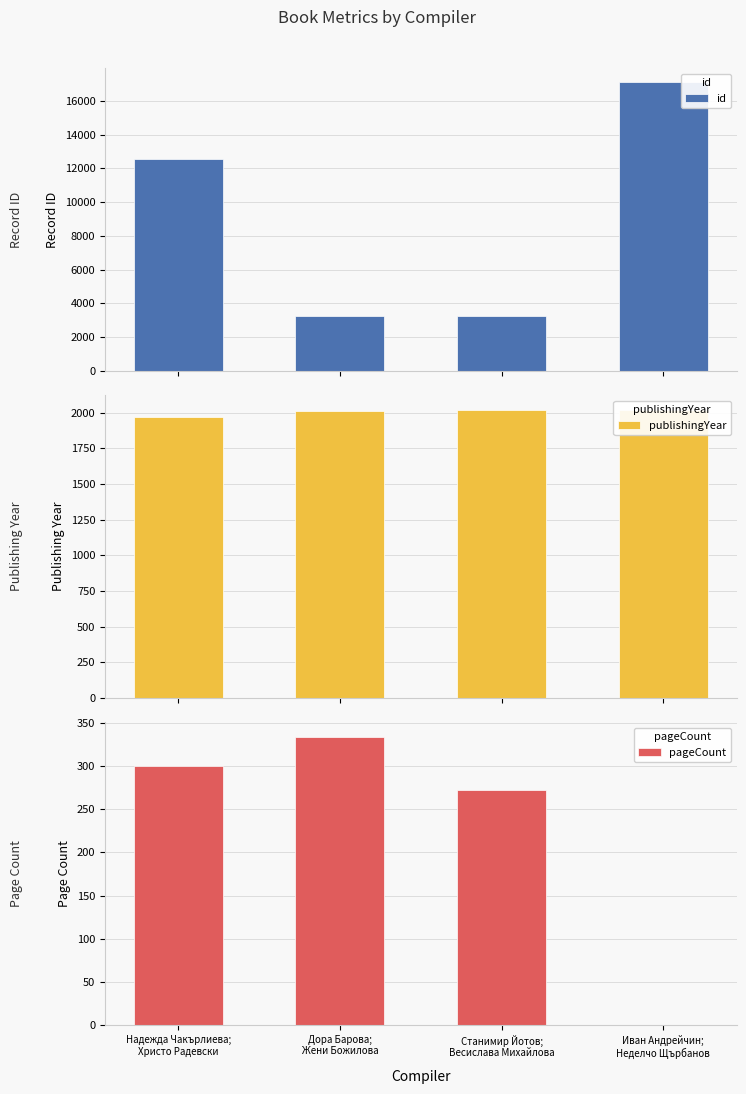

What is the label of the 4th bar from the right?

Надежда Чакърлиева;
Христо Радевски